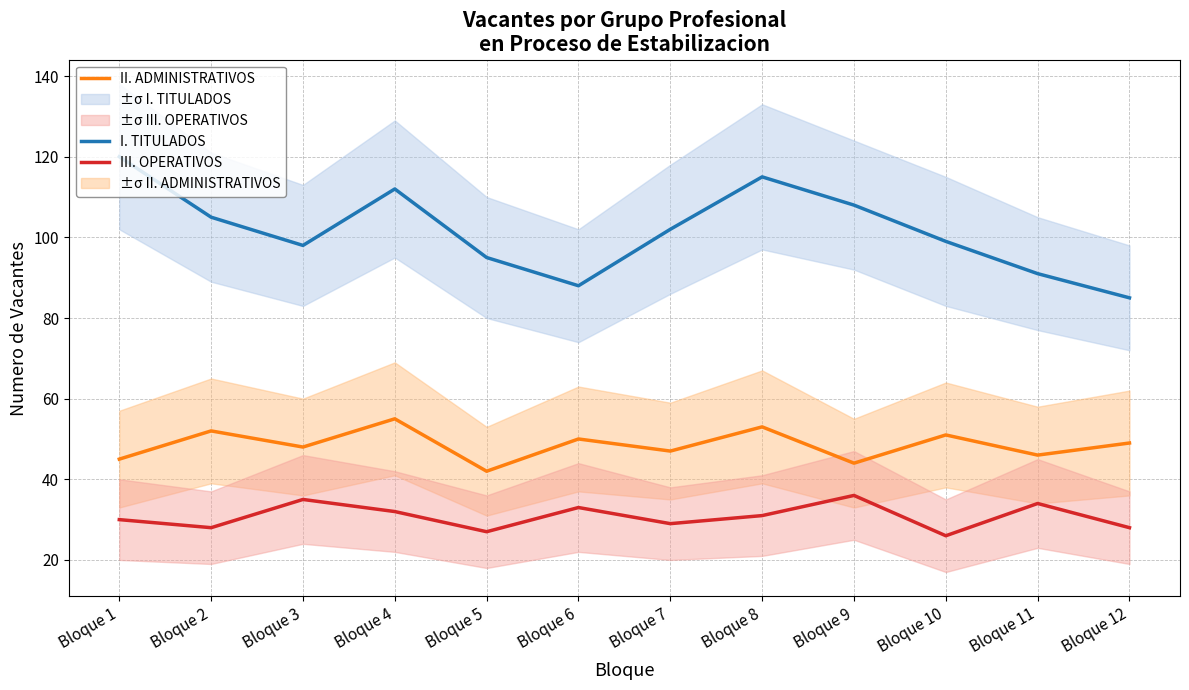

What is the maximum value shown in the chart?

120